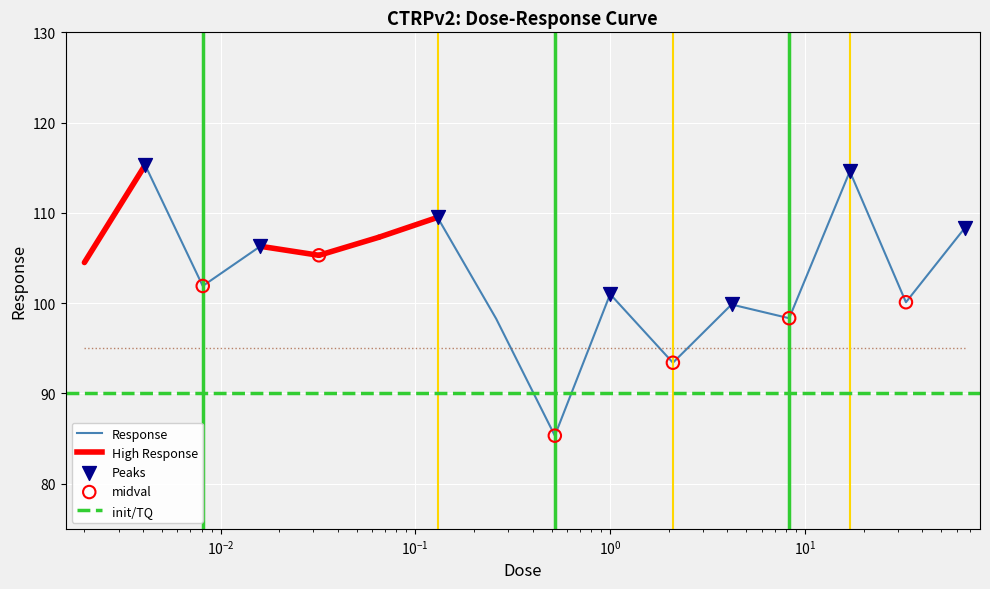

What is the highest value of the Response series?

115.3